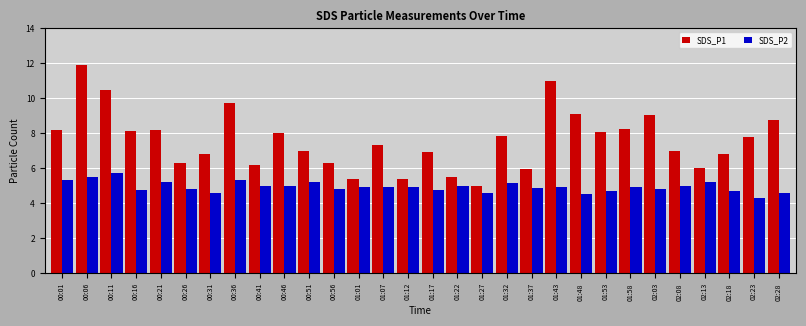

What is the average value of the SDS_P2 series?

4.9